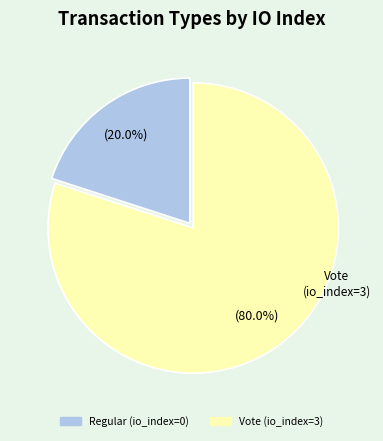

What percentage is the Vote (io_index=3) slice, to the nearest percent?

80%